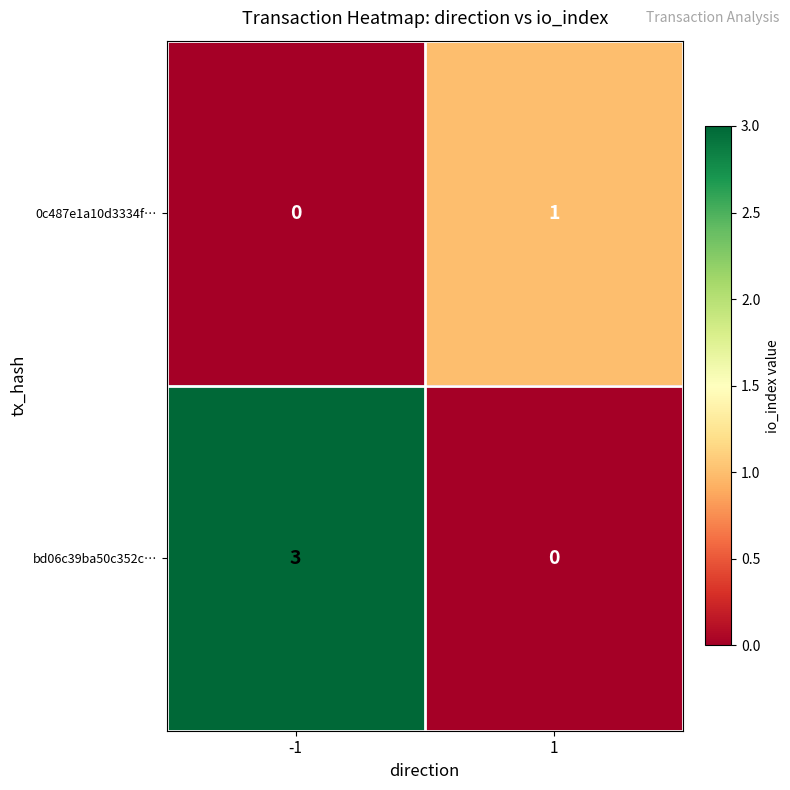

The value of 0c487e1a10d3334f… at 1 is 0. True or false?

False